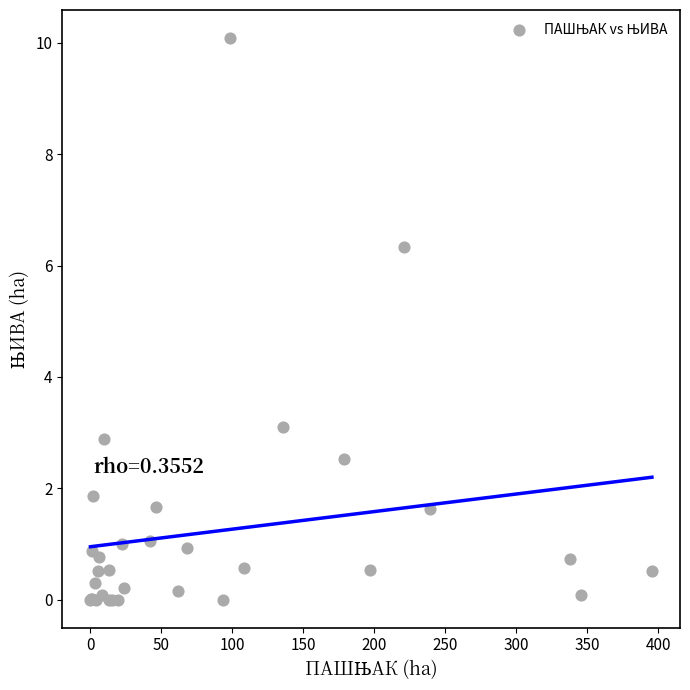

What Y value in the scatter plot is closest to 5?

6.3